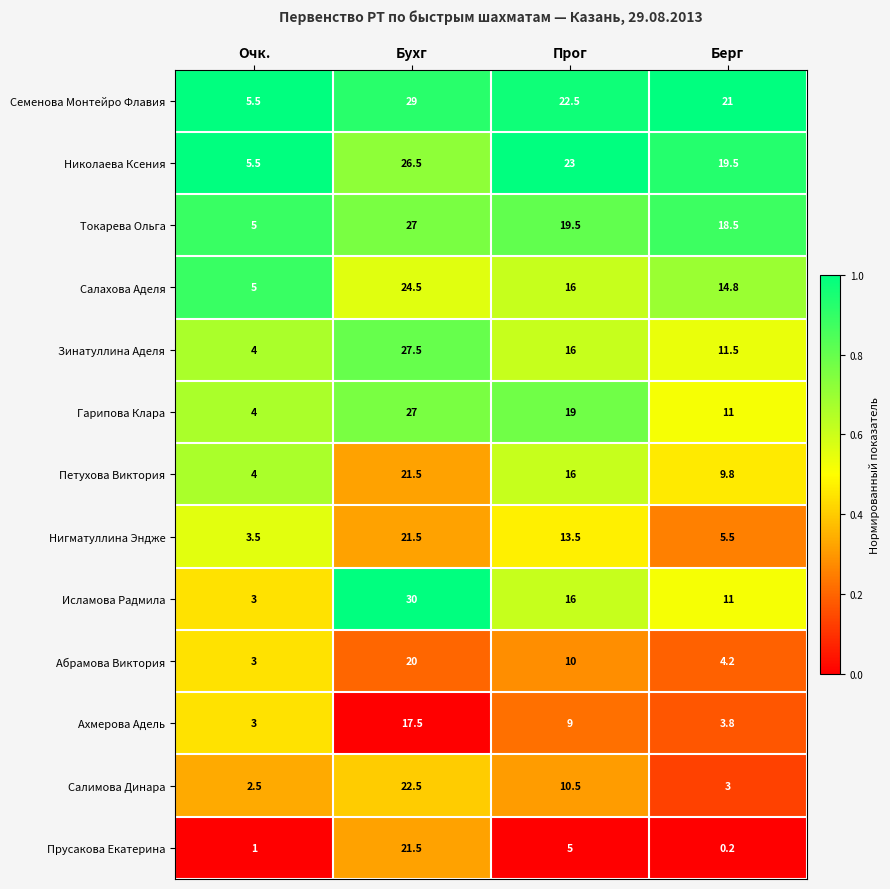

Which category has the lowest value in the Абрамова Виктория series?

Очк.